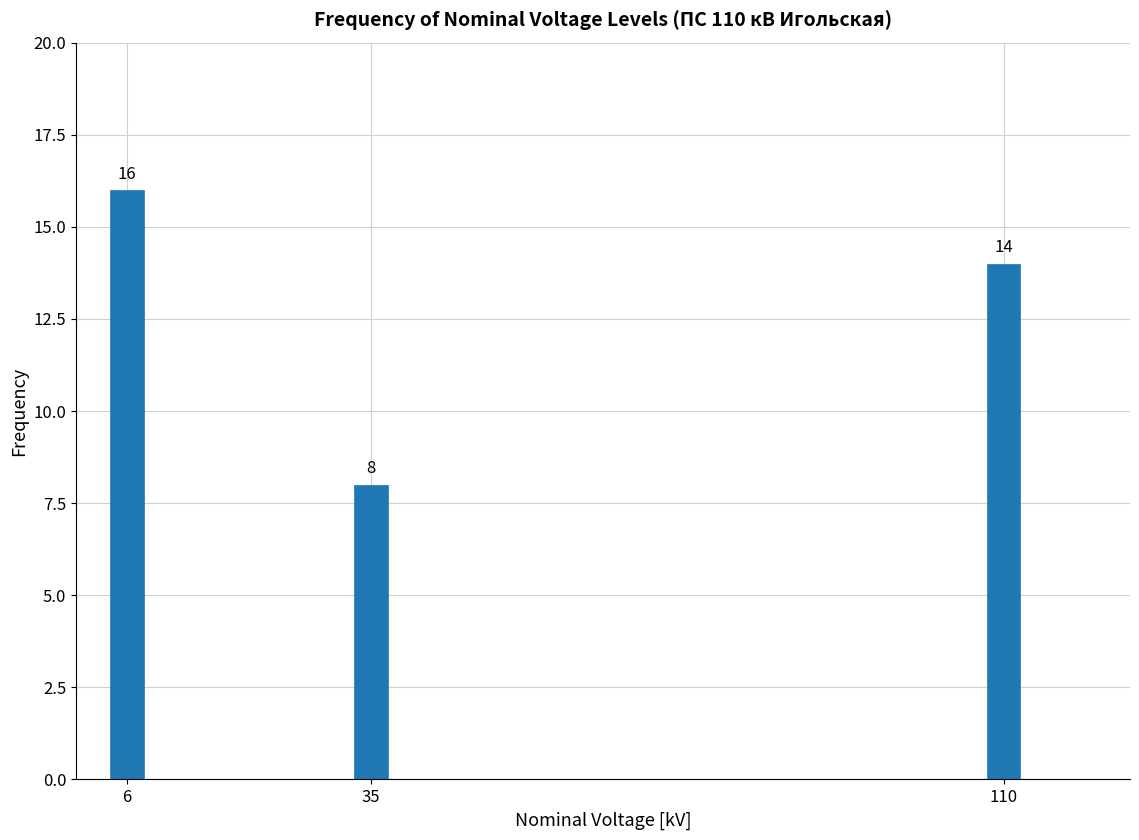

Reading left to right, transcribe all the data shown in this chart.

6=16	35=8	110=14